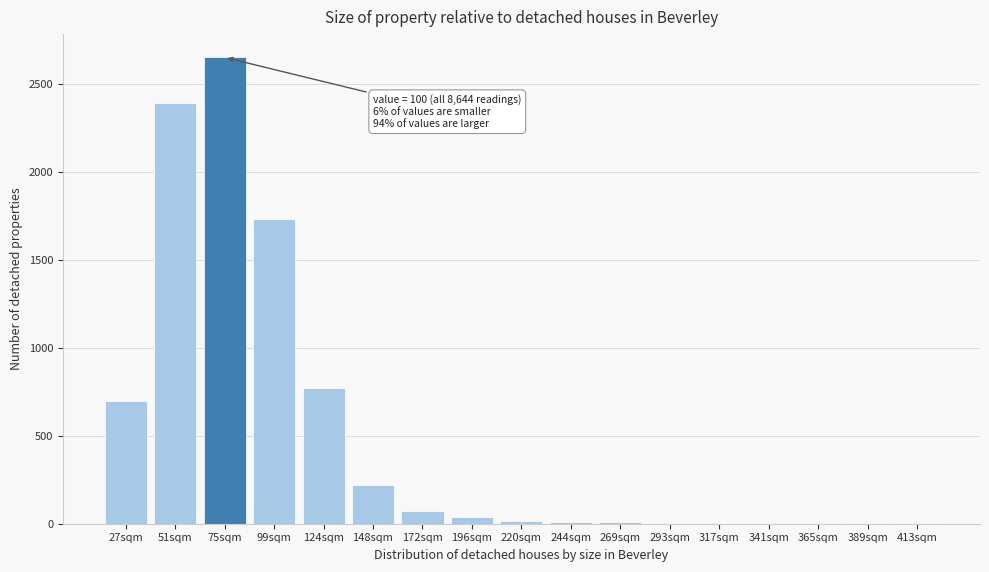

Which label corresponds to the largest value in the chart?

75sqm